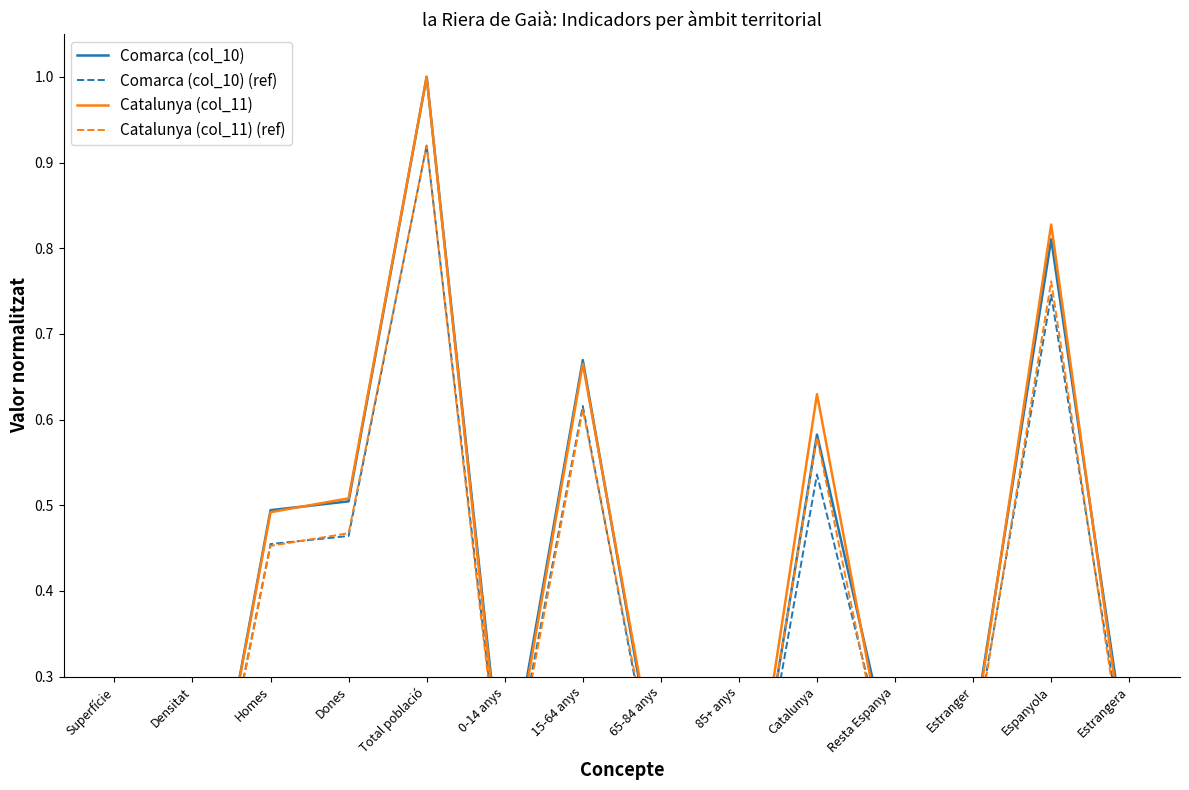

Which series has the largest total across all categories?

Catalunya (col_11)